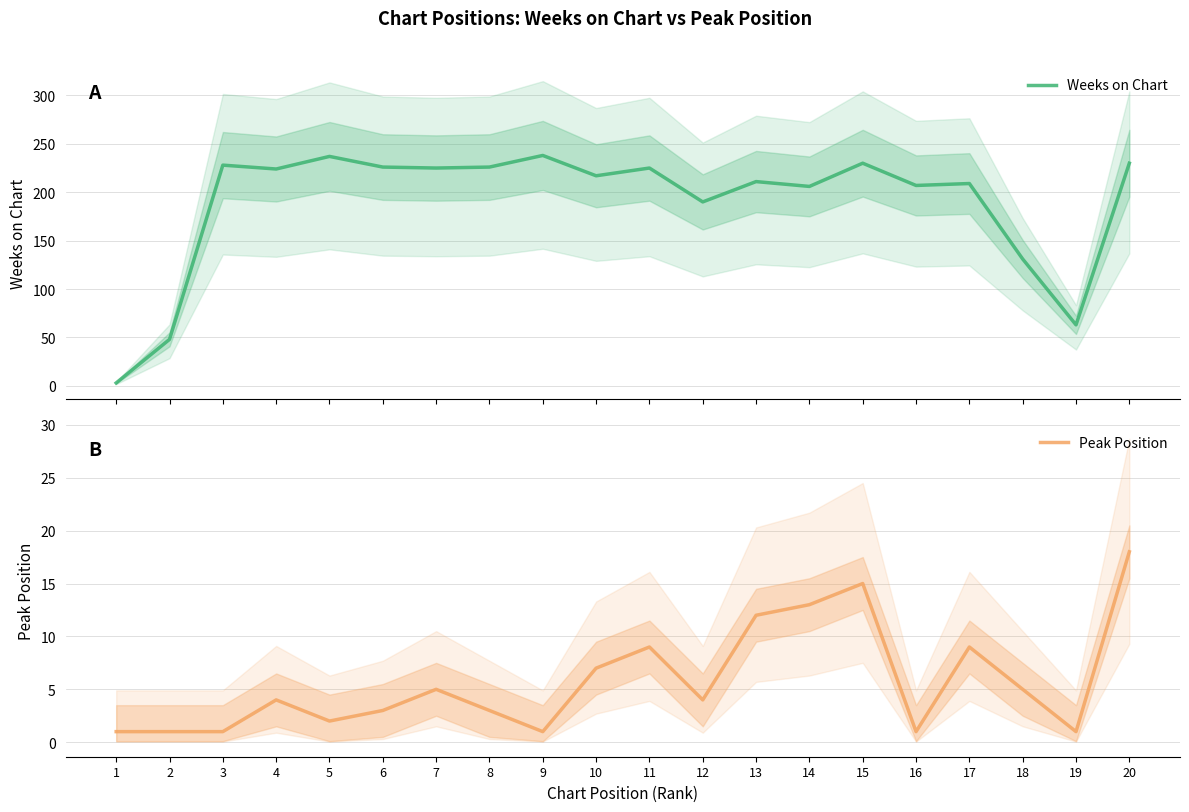

Reading right to left, transcribe all the data shown in this chart.

Weeks on Chart: 230	63	131	209	207	230	206	211	190	225	217	238	226	225	226	237	224	228	48	3
Peak Position: 18	1	5	9	1	15	13	12	4	9	7	1	3	5	3	2	4	1	1	1